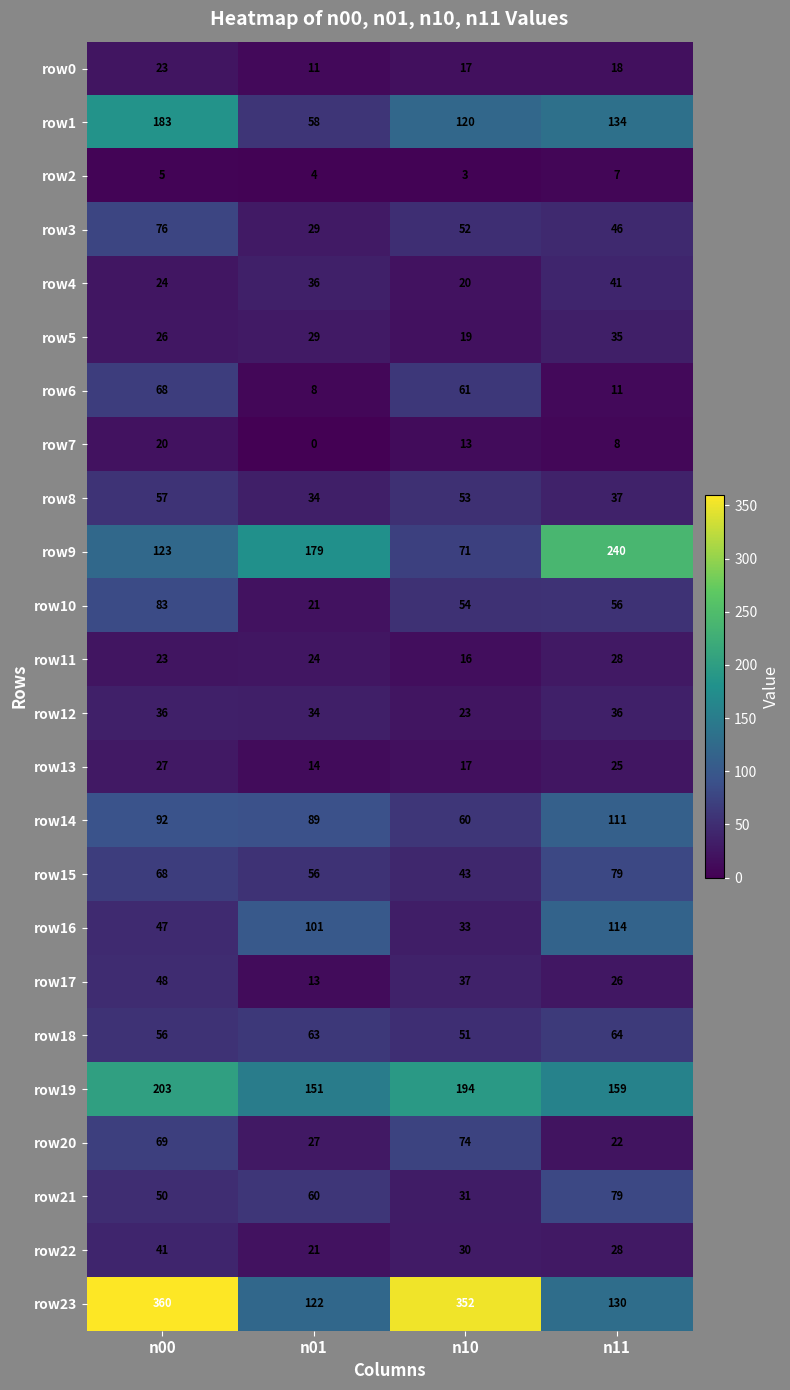

Count the number of categories in the chart.

4